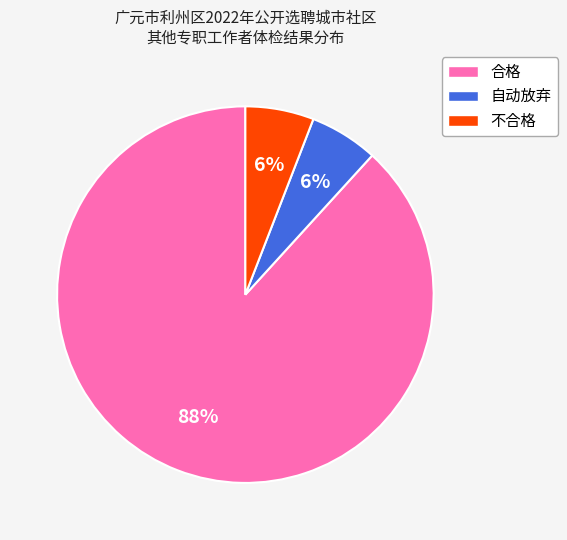

The 合格 slice represents 81% of the pie. True or false?

False